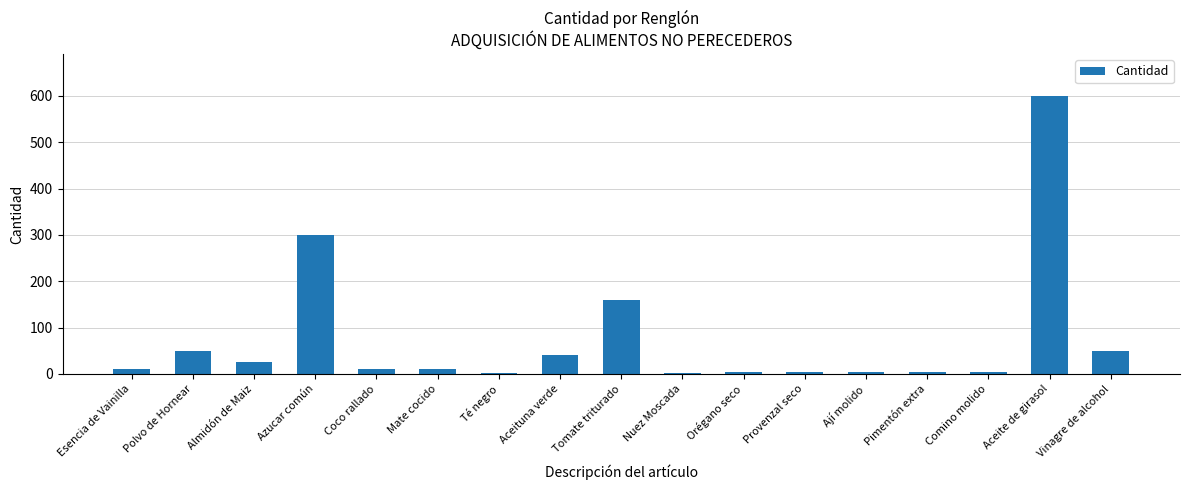

Which label corresponds to the largest value in the chart?

Aceite de girasol